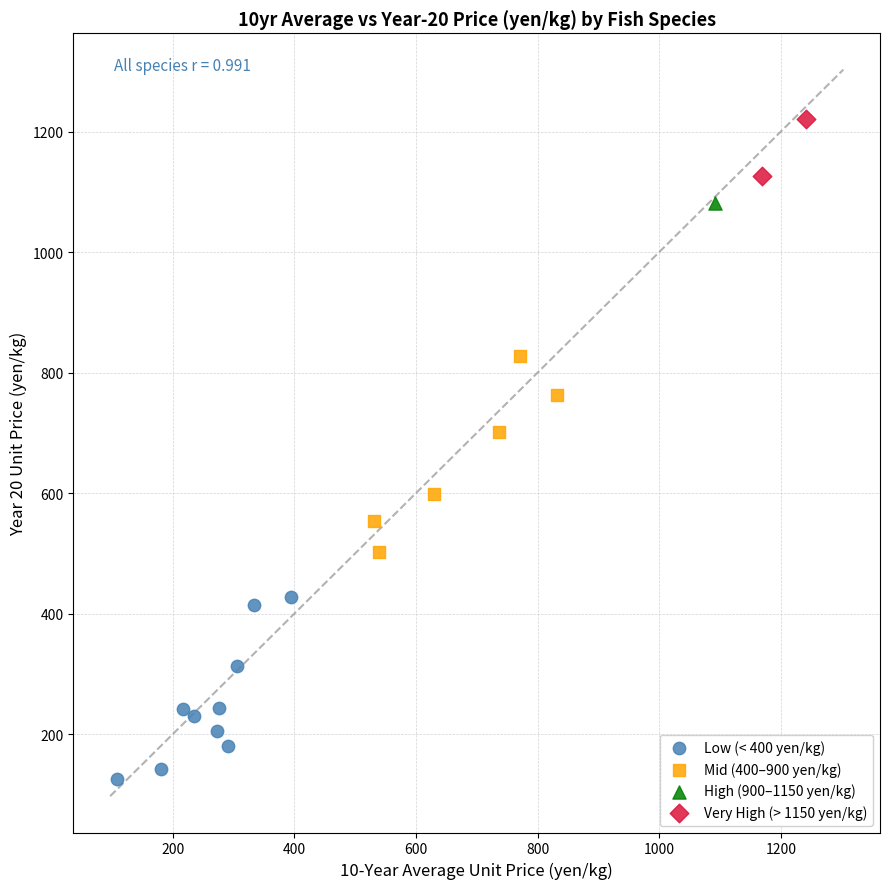

What are all the series names shown in the legend?

Low (< 400 yen/kg), Mid (400–900 yen/kg), High (900–1150 yen/kg), Very High (> 1150 yen/kg)